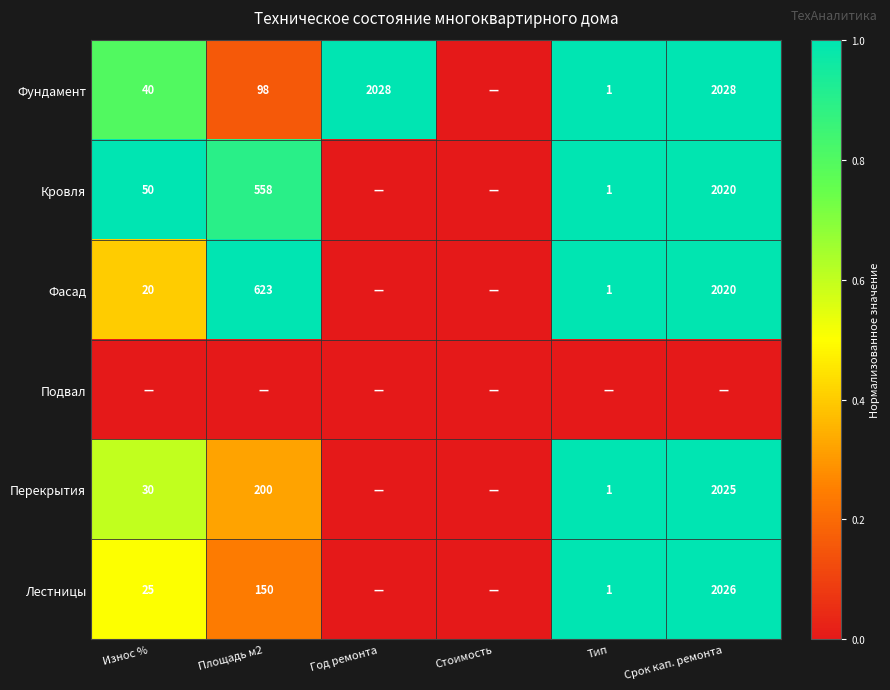

What is the difference between the Фасад values at Тип and Износ %?

19